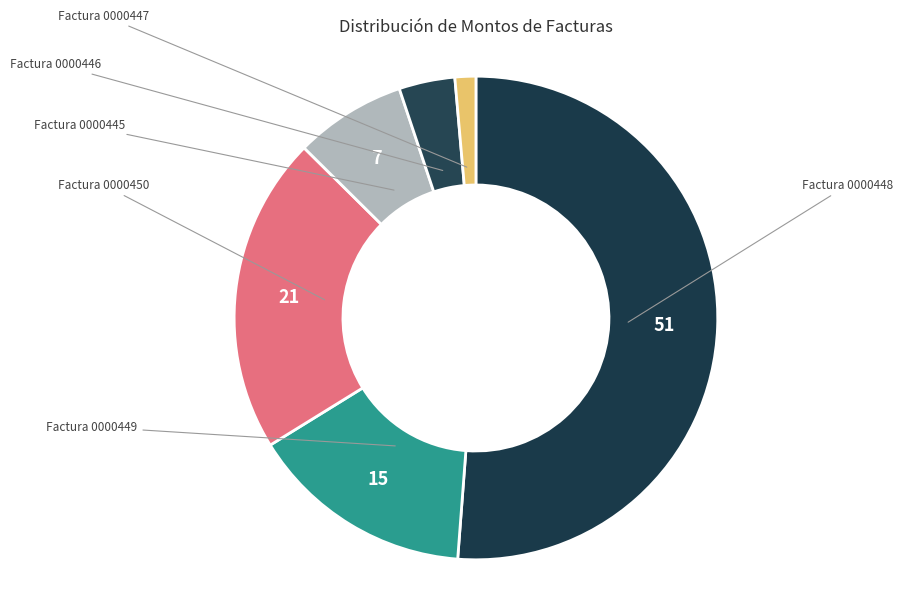

Count the number of slices in the pie.

6